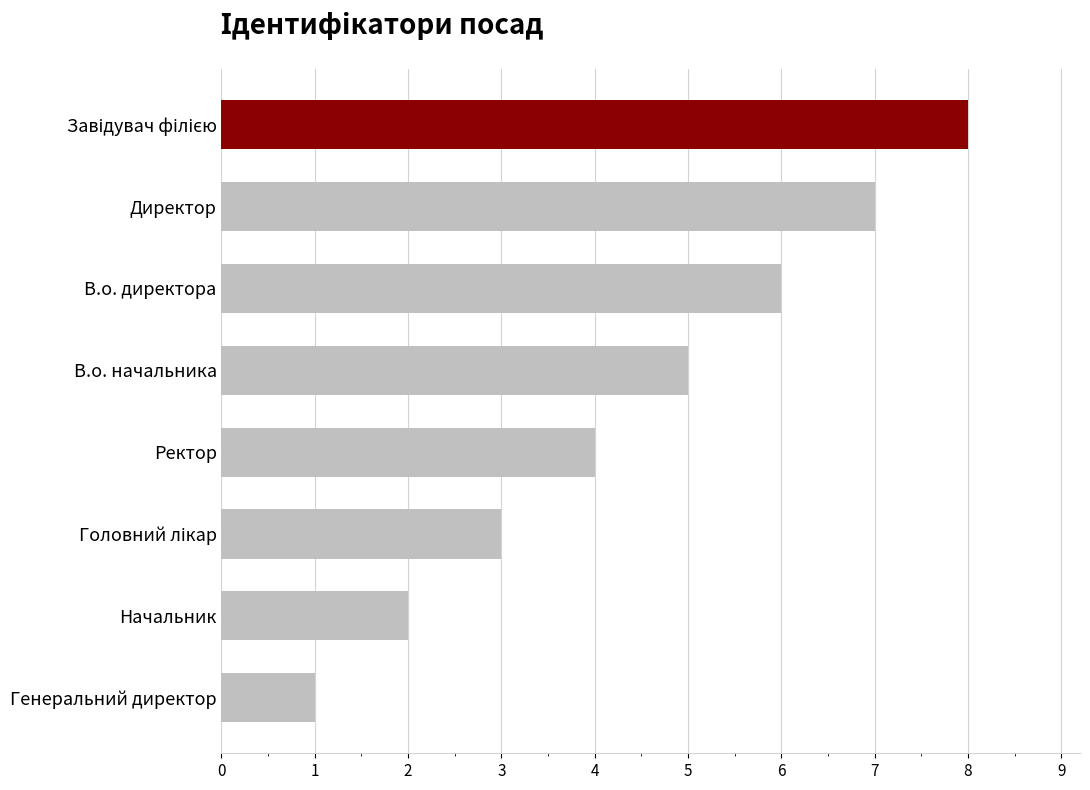

Which category has the lowest value across all series?

Генеральний директор